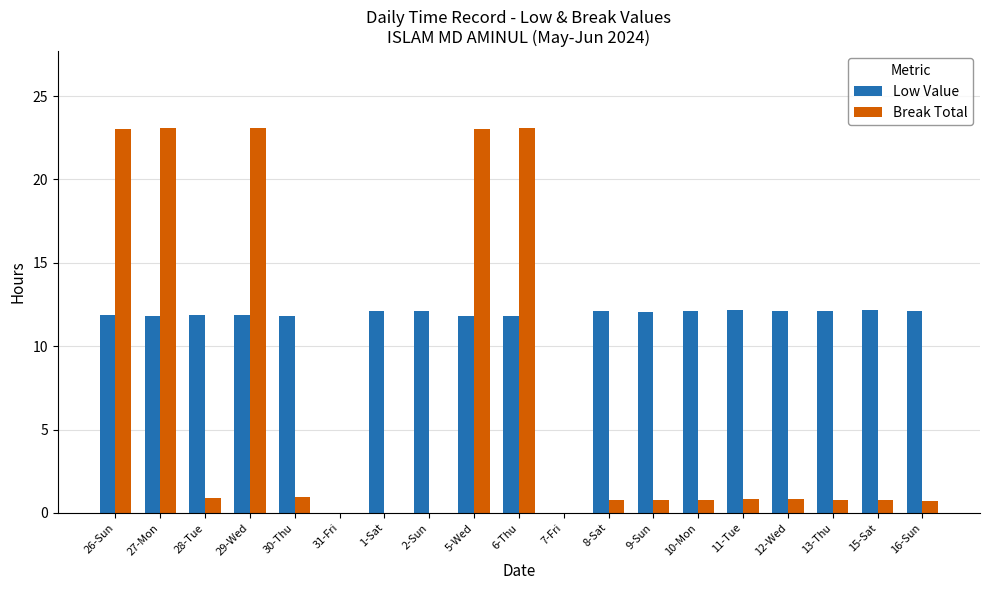

Is the value of Break Total at 5-Wed greater than the value of Low Value at 7-Fri?

Yes